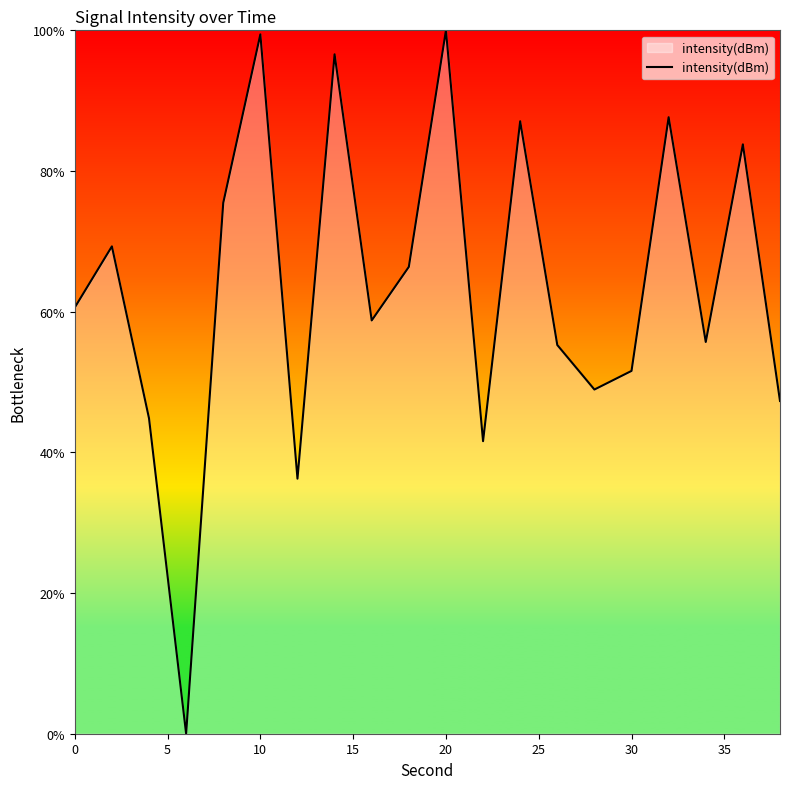

What is the maximum value shown in the chart?

100.0